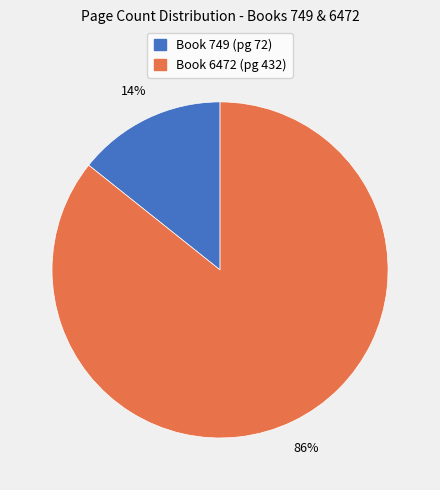

The Book 749 (pg 72) slice represents 14% of the pie. True or false?

True